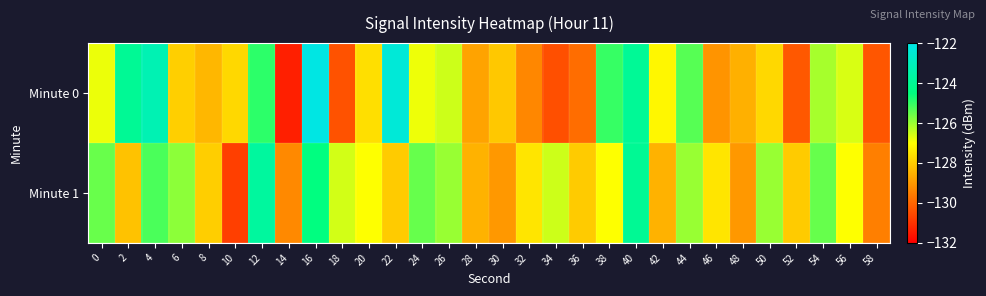

Reading left to right, transcribe all the data shown in this chart.

Minute 0: 0=-126.8	2=-124.0	4=-123.2	6=-127.9	8=-128.4	10=-127.7	12=-124.9	14=-131.4	16=-122.1	18=-130.4	20=-127.6	22=-122.4	24=-126.8	26=-126.5	28=-128.8	30=-128.1	32=-129.3	34=-130.4	36=-129.9	38=-125.0	40=-123.9	42=-127.2	44=-125.4	46=-129.1	48=-128.5	50=-127.8	52=-130.3	54=-126.1	56=-126.6	58=-130.3
Minute 1: 0=-125.5	2=-128.2	4=-125.2	6=-125.9	8=-127.9	10=-130.7	12=-123.7	14=-129.3	16=-124.5	18=-126.6	20=-127.0	22=-128.0	24=-125.5	26=-126.0	28=-128.5	30=-129.0	32=-127.5	34=-126.5	36=-128.0	38=-127.0	40=-124.0	42=-128.5	44=-126.0	46=-127.5	48=-129.0	50=-126.0	52=-128.0	54=-125.5	56=-127.0	58=-129.5